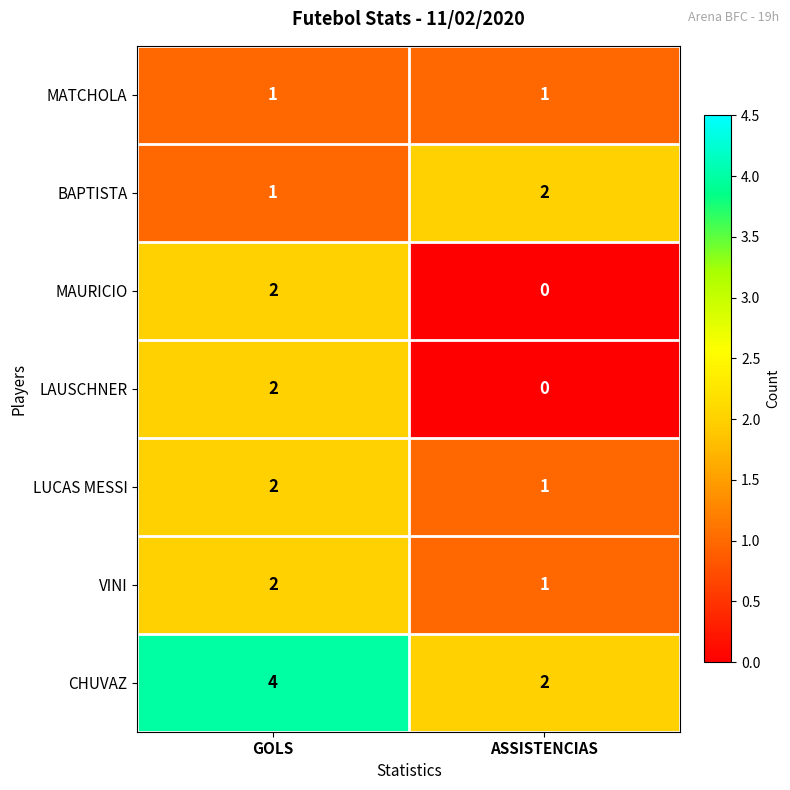

List the labels in order of VINI value, smallest first.

ASSISTENCIAS, GOLS